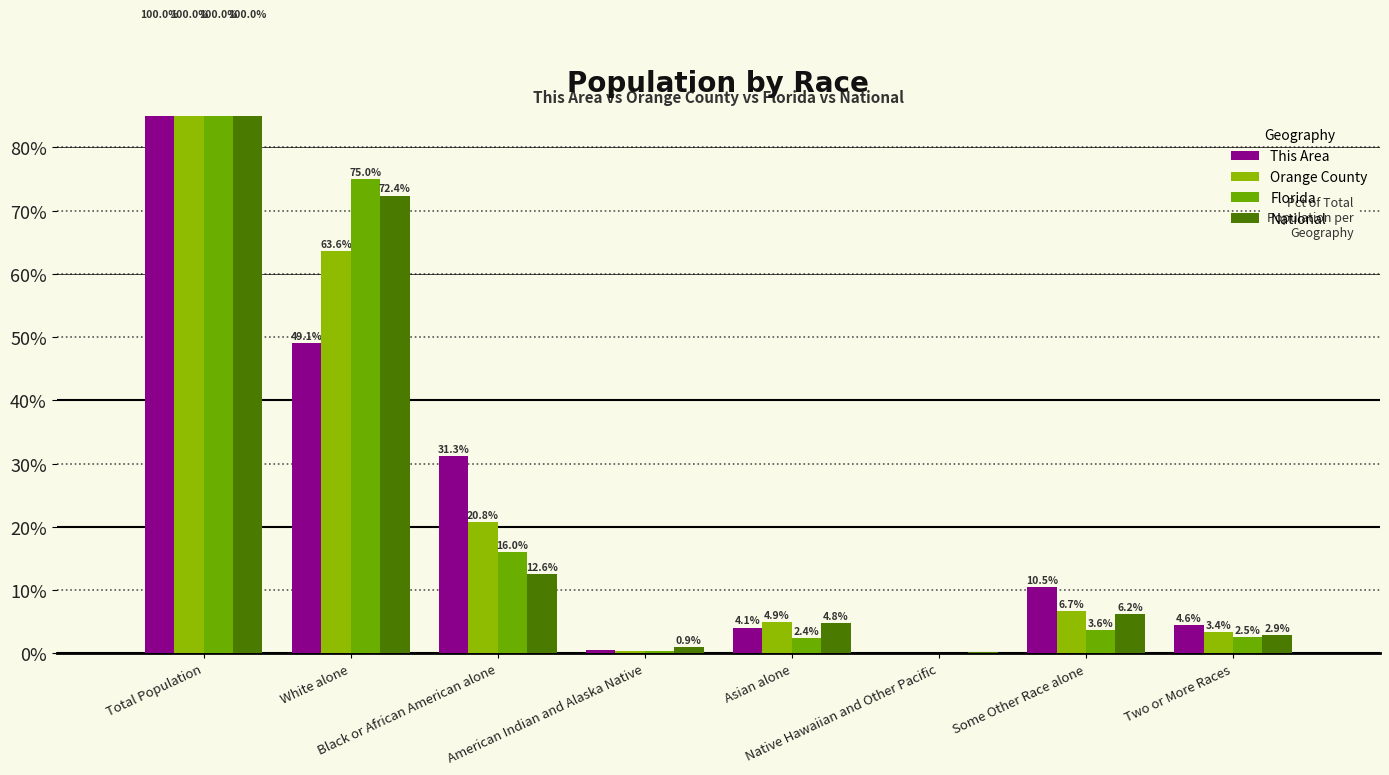

What are all the series names shown in the legend?

This Area, Orange County, Florida, National